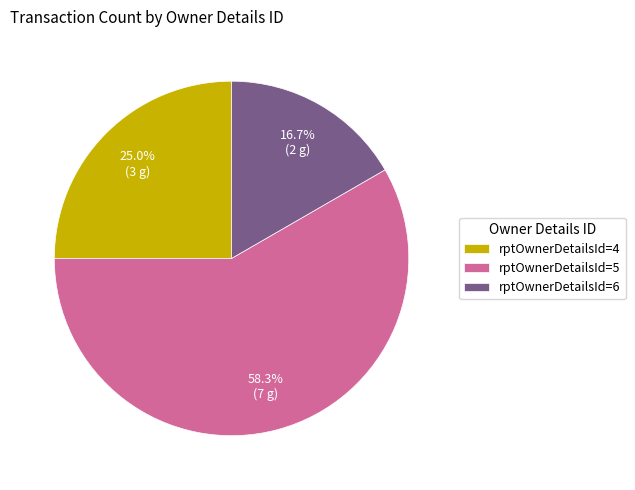

What is the ratio of the value at rptOwnerDetailsId=6 to the value at rptOwnerDetailsId=4?

0.7